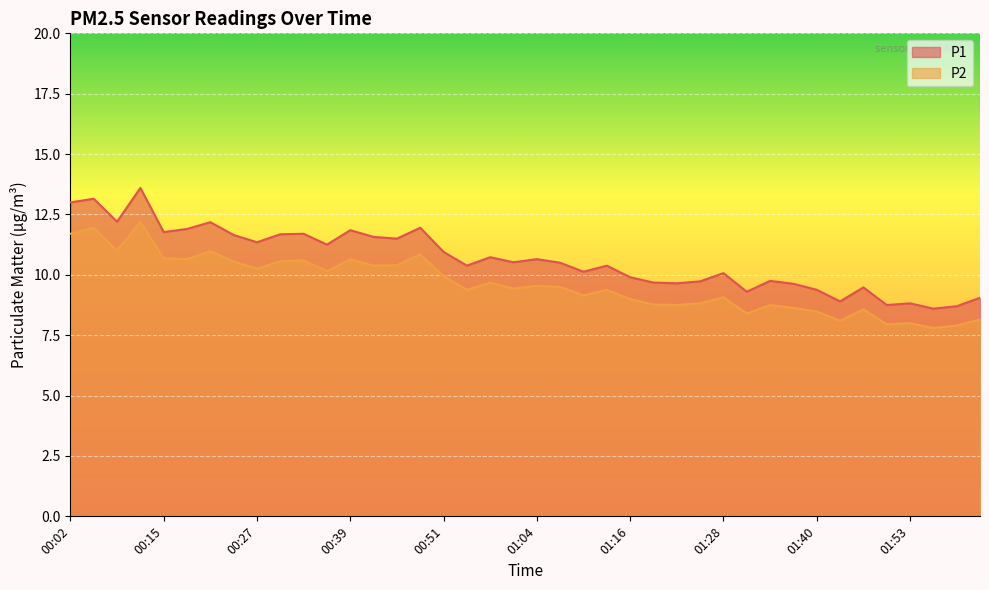

Which has a higher value, 00:05 or 00:45?

00:05